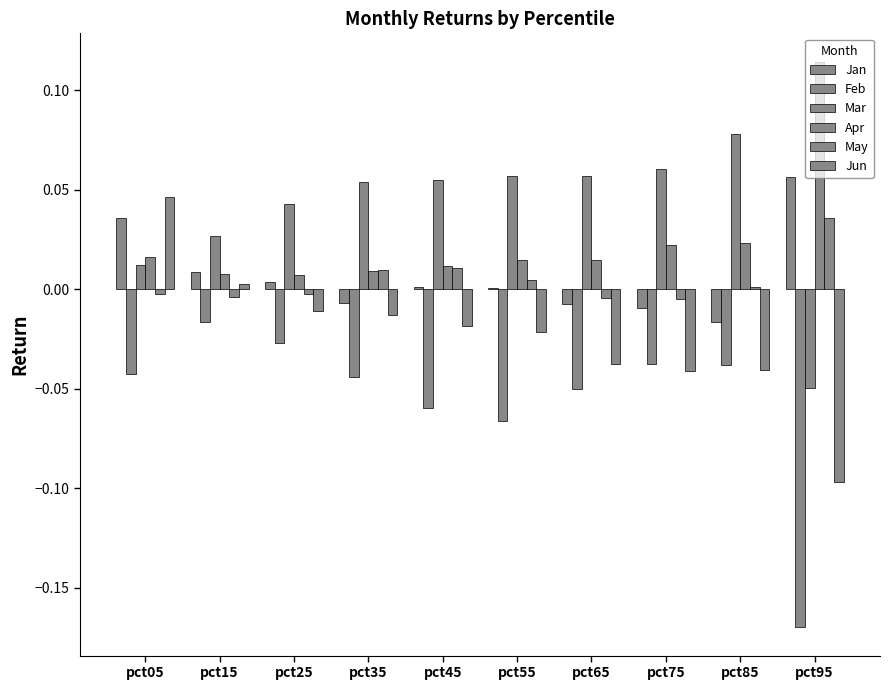

Rank the series by their maximum value, from highest to lowest.

Apr, Mar, Jan, Jun, May, Feb